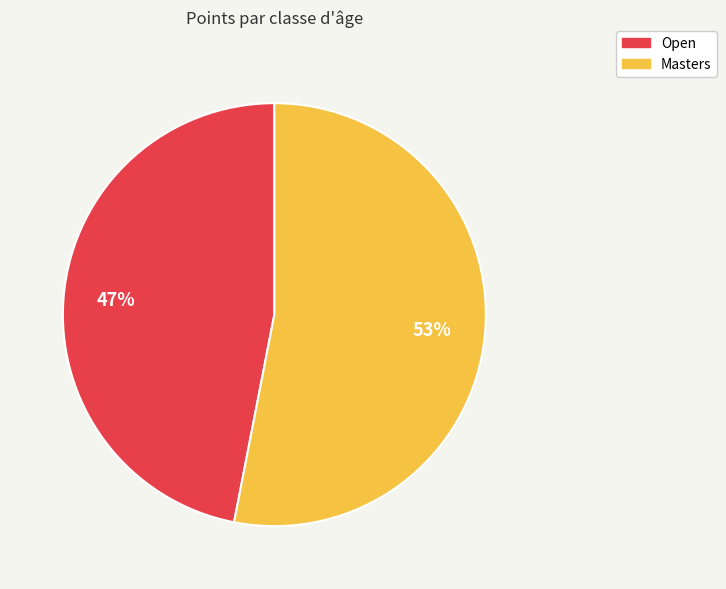

To the nearest percent, what is the average slice percentage?

50%